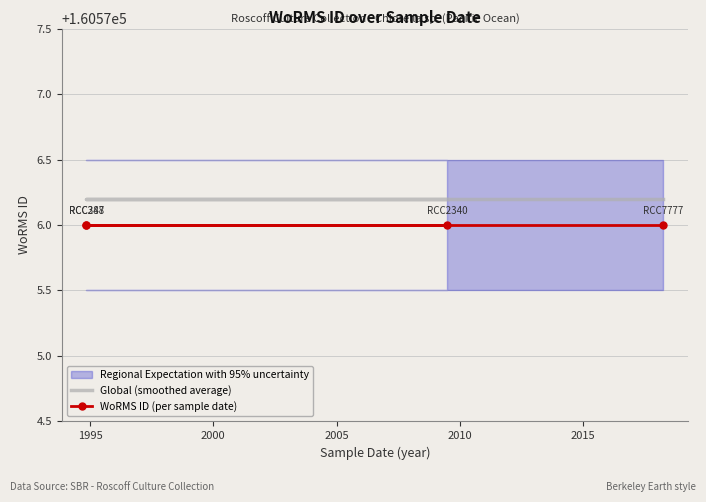

What is the maximum value for WoRMS ID (per sample date)?

160576.0